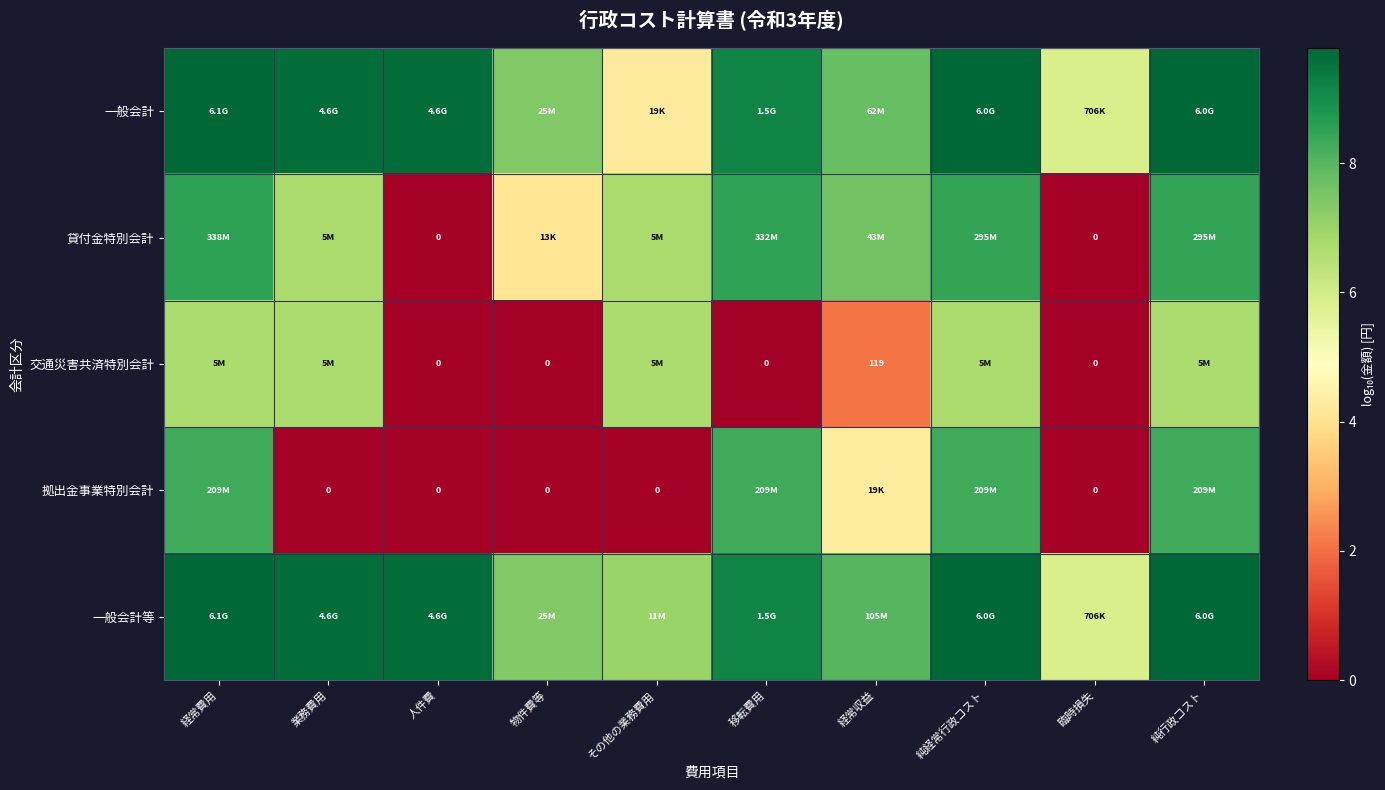

What is the difference between the 貸付金特別会計 values at 純経常行政コスト and 物件費等?

4.4